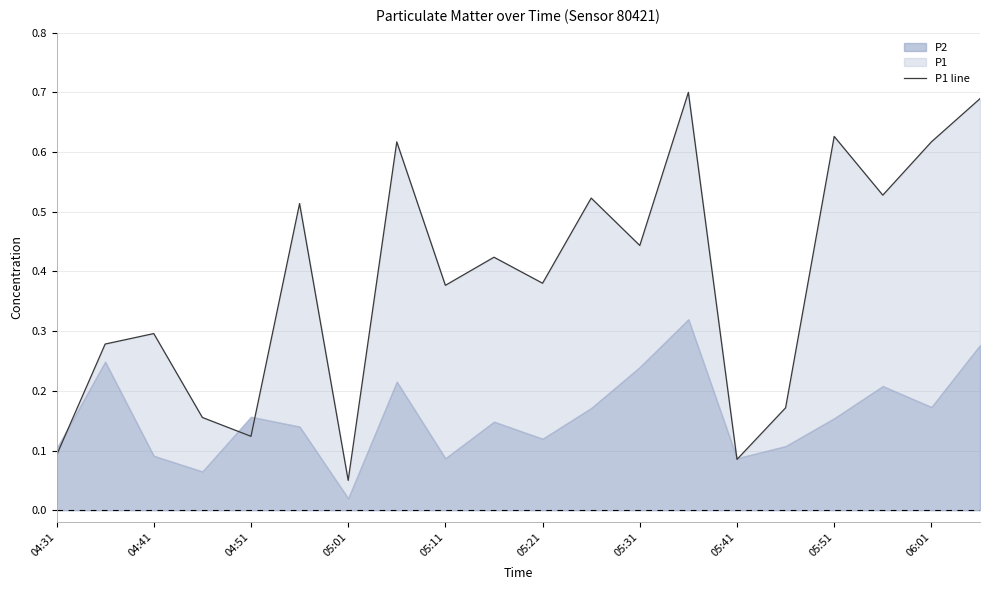

Read the value at 13.

0.7